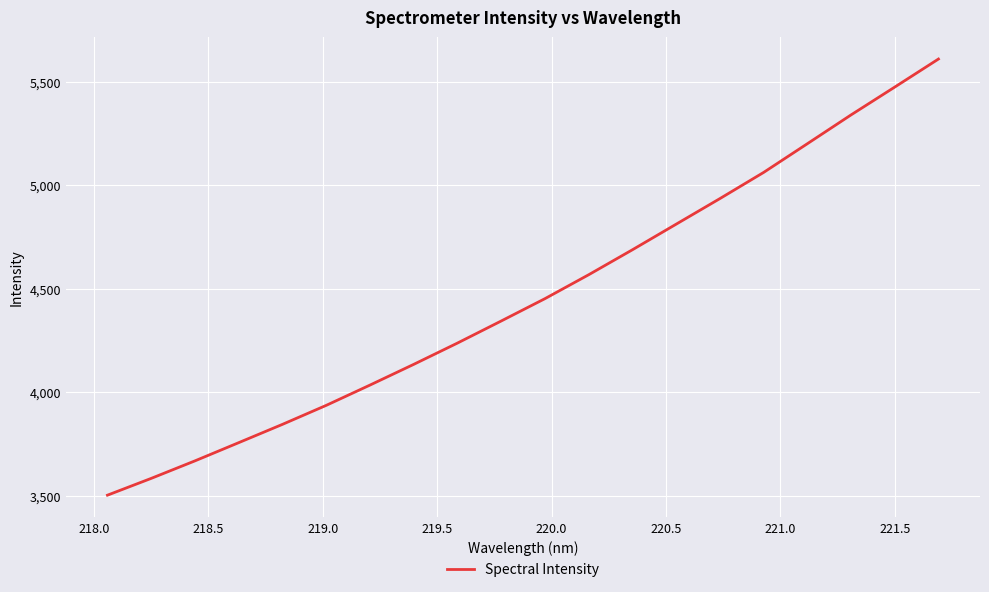

What is the smallest value displayed?

3502.1